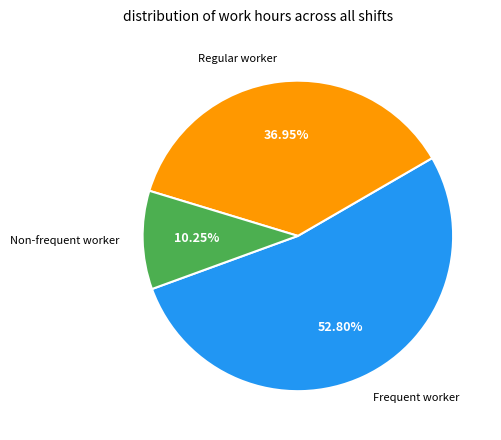

Does any single category account for the majority?

Yes